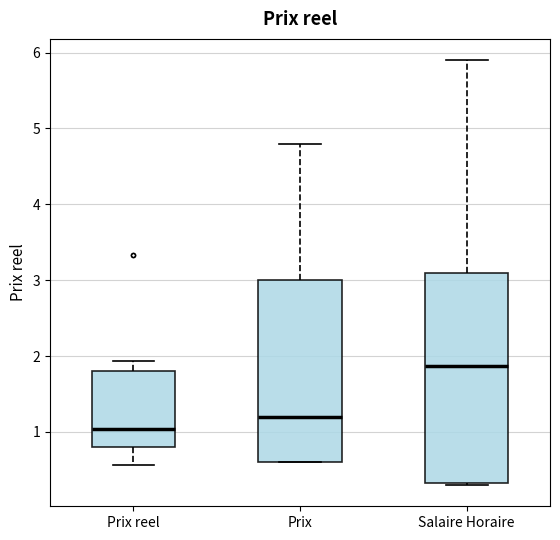

Reading left to right, transcribe this box plot: for each box, give where its median line is, the range the box spans, and where its two whiskers end, as read against the y-axis. The values are not printed on the chart, so give them approximately, as read against the axis.

Prix reel: median 1.0, box 0.8 to 1.8, whiskers 0.6 to 1.9
Prix: median 1.2, box 0.6 to 3.0, whiskers 0.6 to 4.8
Salaire Horaire: median 1.9, box 0.3 to 3.1, whiskers 0.3 (just below the box's lower edge) to 5.9